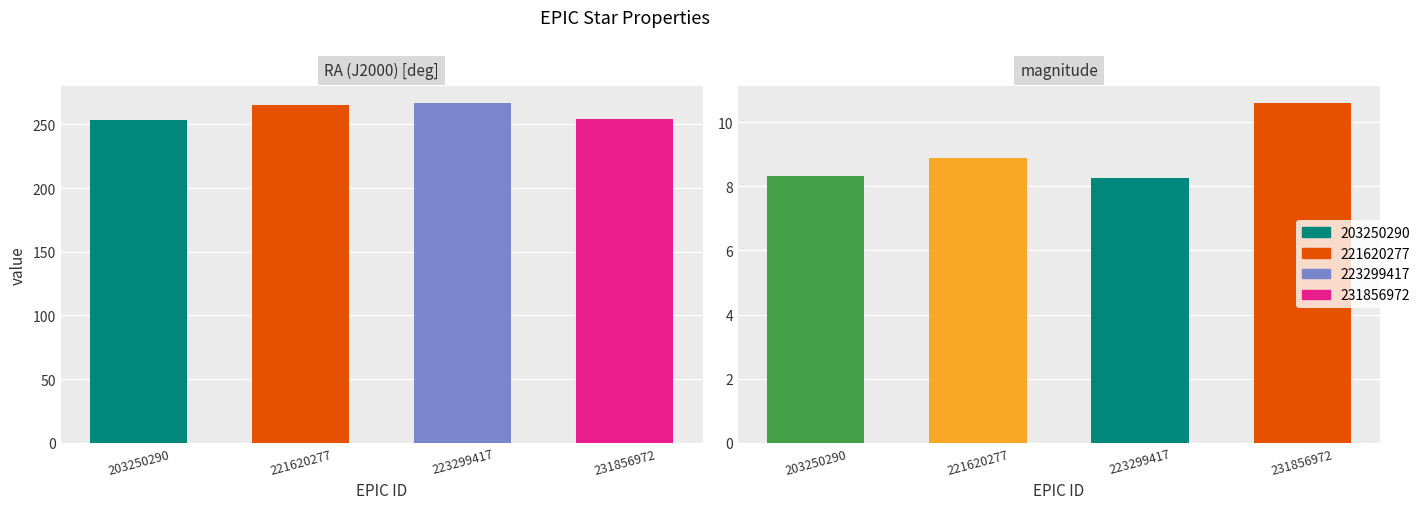

Which series has the widest spread of values?

RA (J2000) [deg]